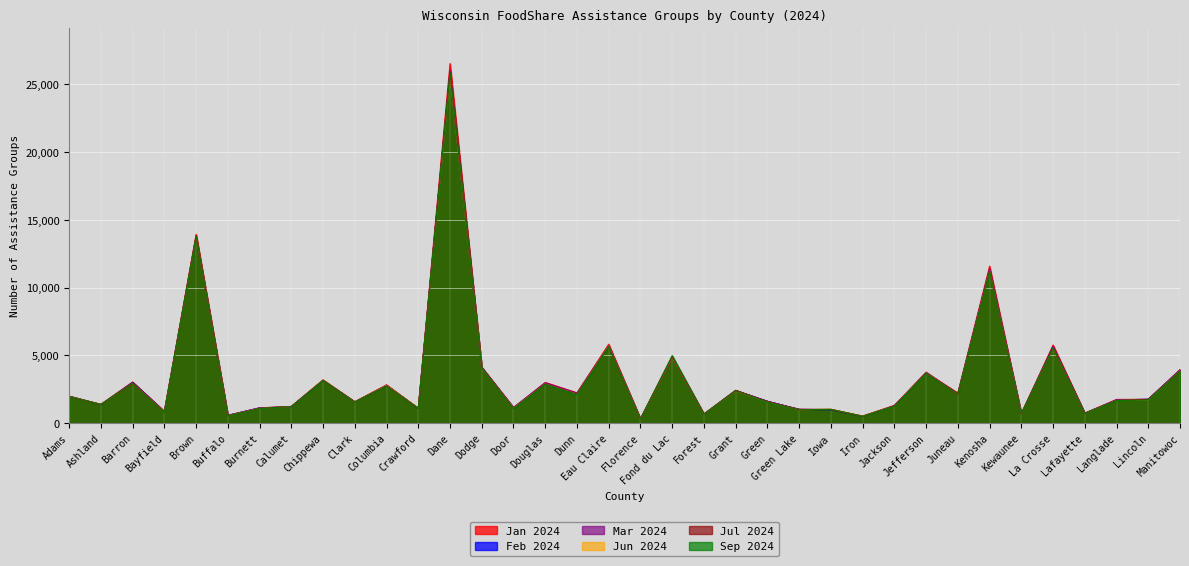

True or false: Jan 2024 and Feb 2024 intersect in this chart.

True